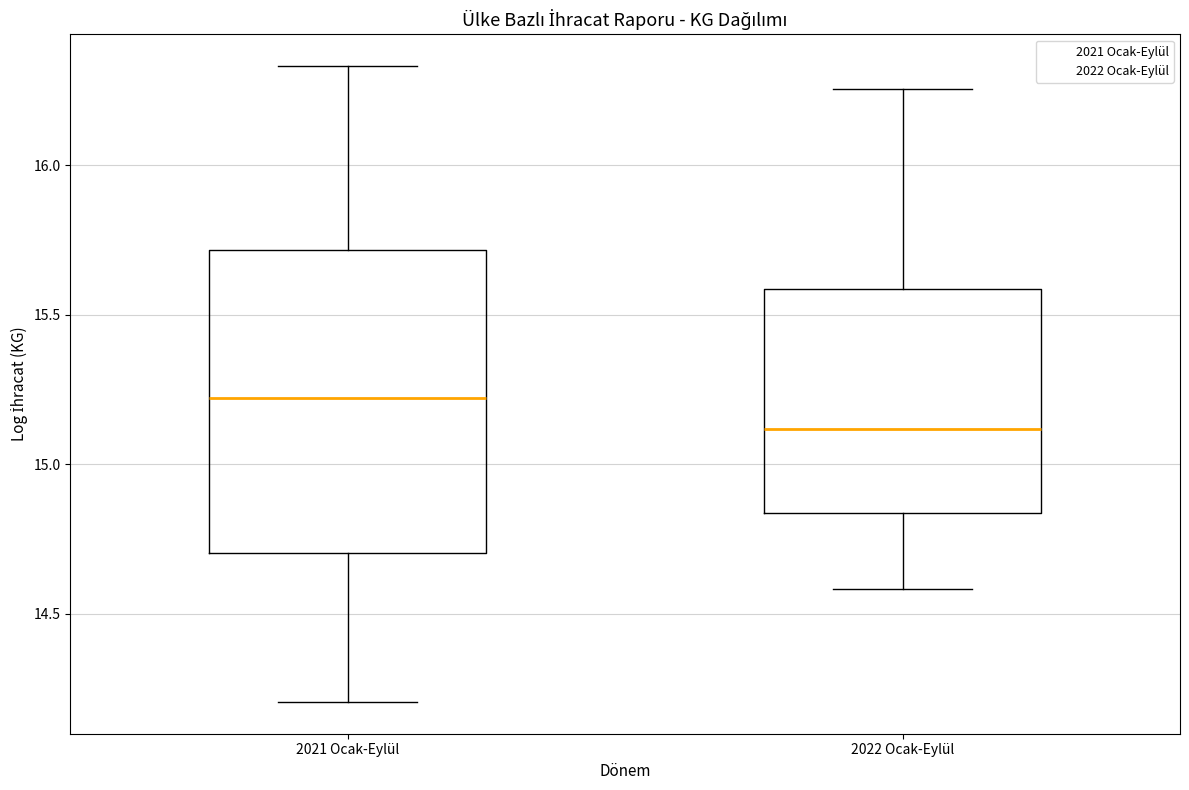

Reading left to right, read every box against the y-axis: the position of its median line, the range the box covers, and the ends of its whiskers. The values are not printed on the chart, so give them approximately, as read against the axis.

2021 Ocak-Eylül: median 15.20, box 14.70 to 15.70, whiskers 14.20 to 16.35
2022 Ocak-Eylül: median 15.10, box 14.85 to 15.60, whiskers 14.60 to 16.25